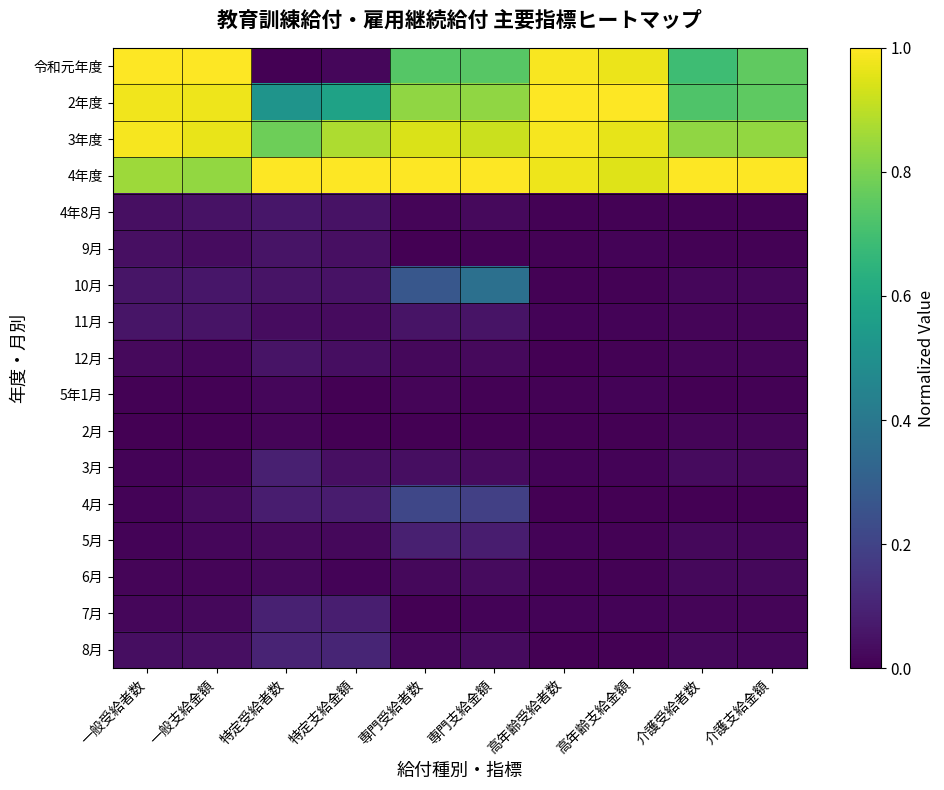

Which has a higher value, 高年齢受給者数 or 介護支給金額?

高年齢受給者数